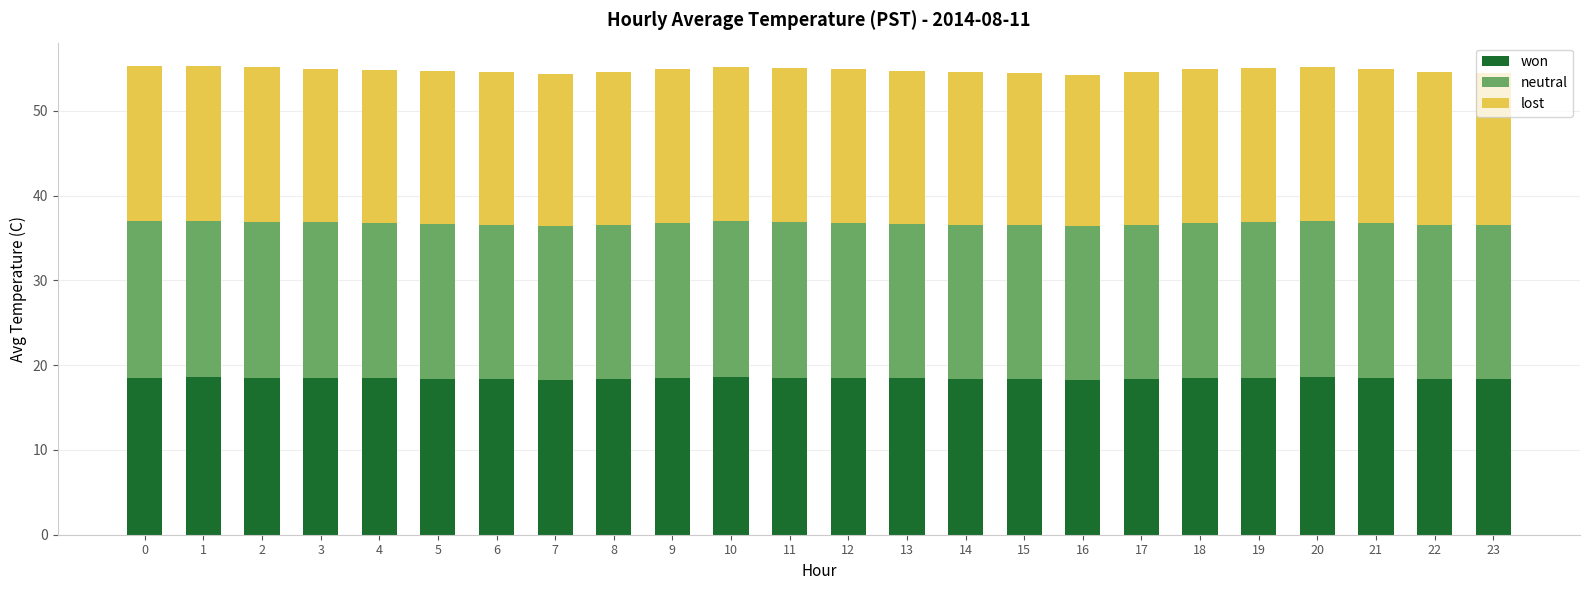

Is it true that won equals 18.5 at 12?

True